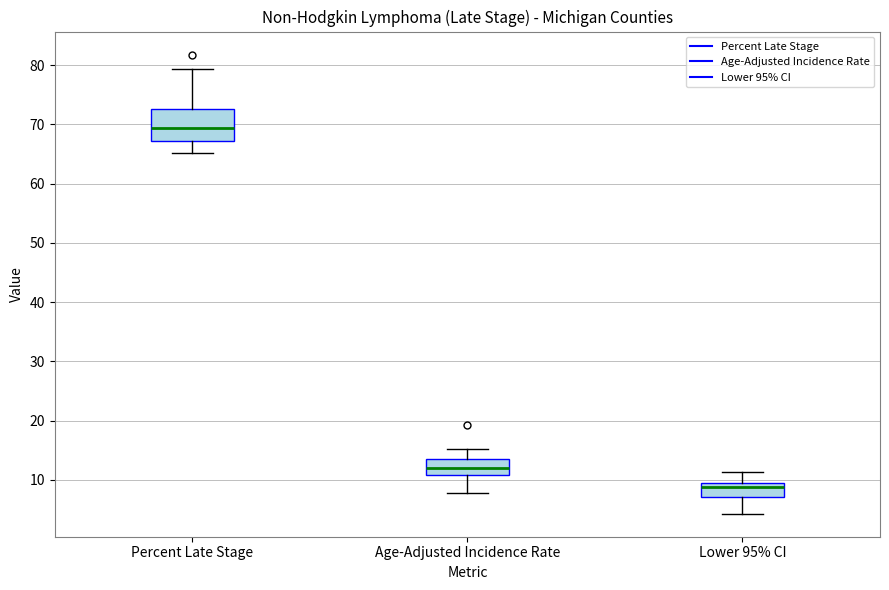

Which box has the lowest median line?

Lower 95% CI